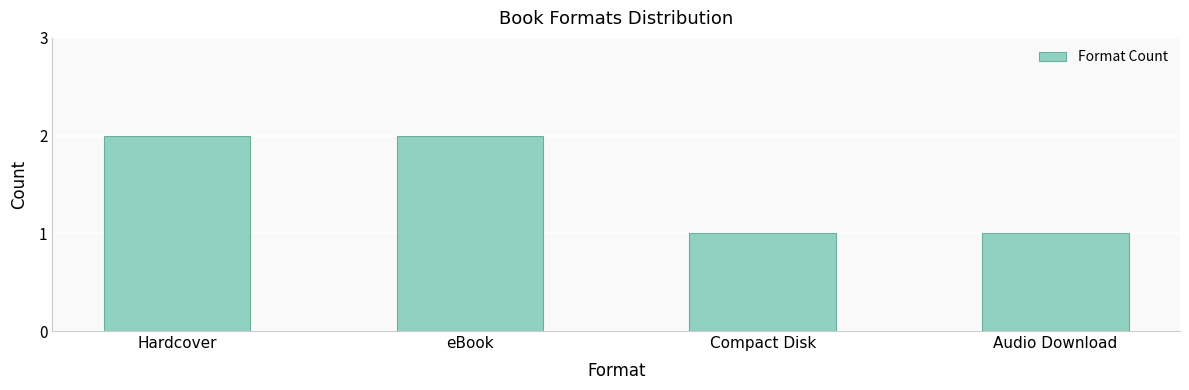

What is the label of the 4th bar from the right?

Hardcover